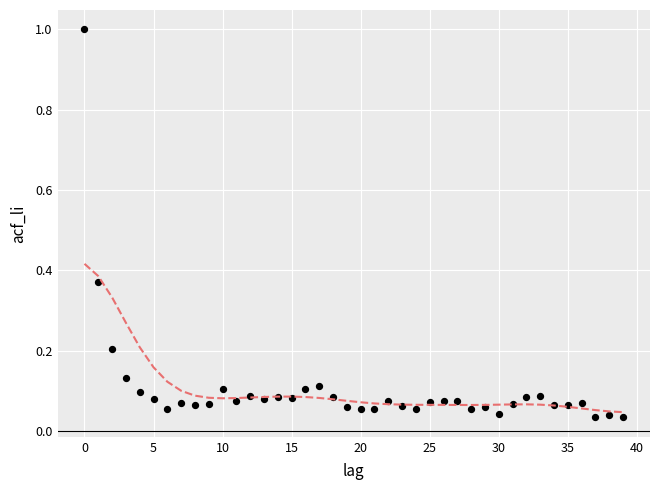

What is the range of Y values (max minus min)?

1.0